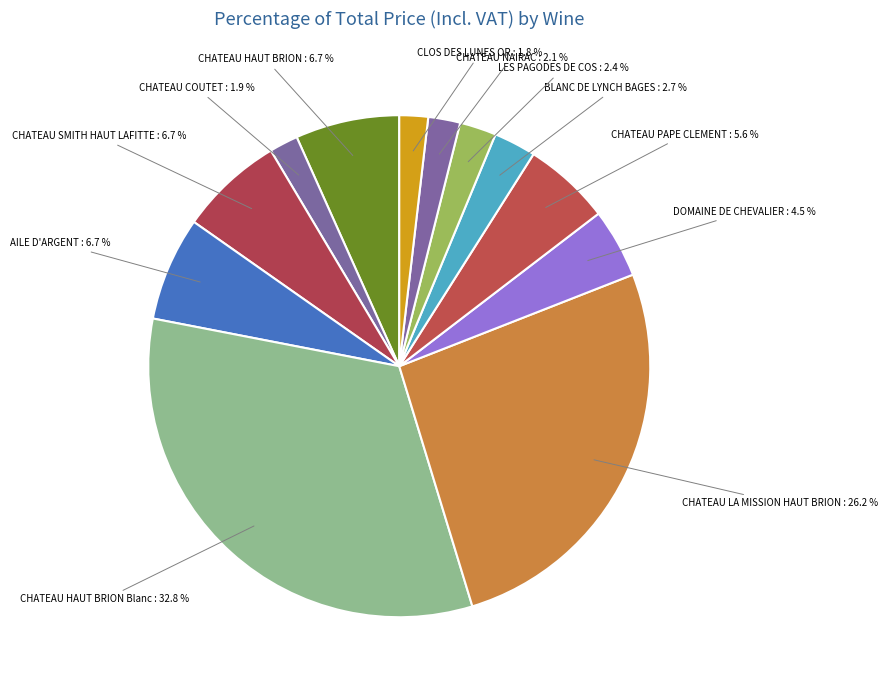

To the nearest percent, what portion does CHATEAU LA MISSION HAUT BRION represent?

26%